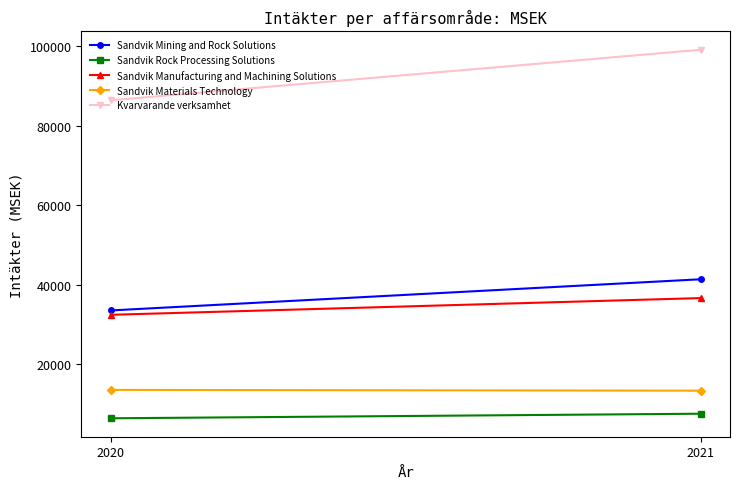

Reading left to right, list all the values displayed in this chart.

Sandvik Mining and Rock Solutions: 2020=33572	2021=41409
Sandvik Rock Processing Solutions: 2020=6459	2021=7610
Sandvik Manufacturing and Machining Solutions: 2020=32477	2021=36681
Sandvik Materials Technology: 2020=13598	2021=13405
Kvarvarande verksamhet: 2020=86404	2021=99105